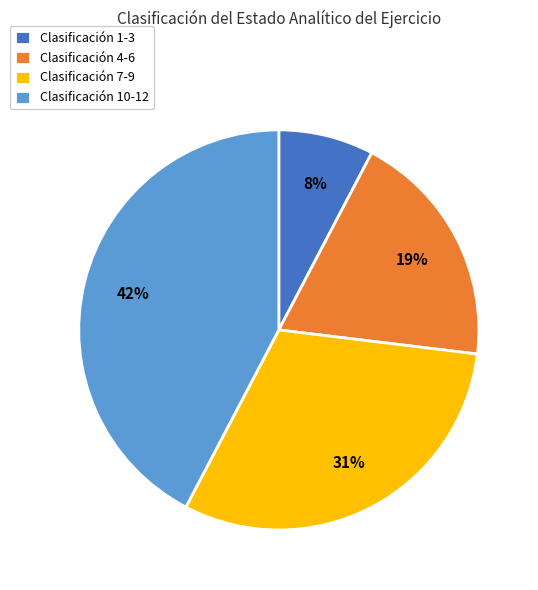

Which has a higher value, Clasificación 10-12 or Clasificación 7-9?

Clasificación 10-12